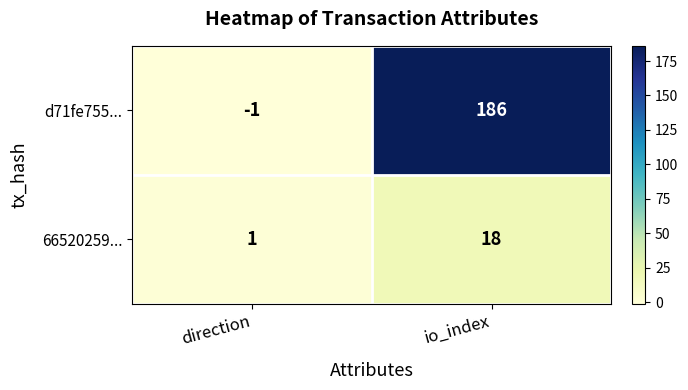

What is the difference between the 66520259... values at direction and io_index?

17